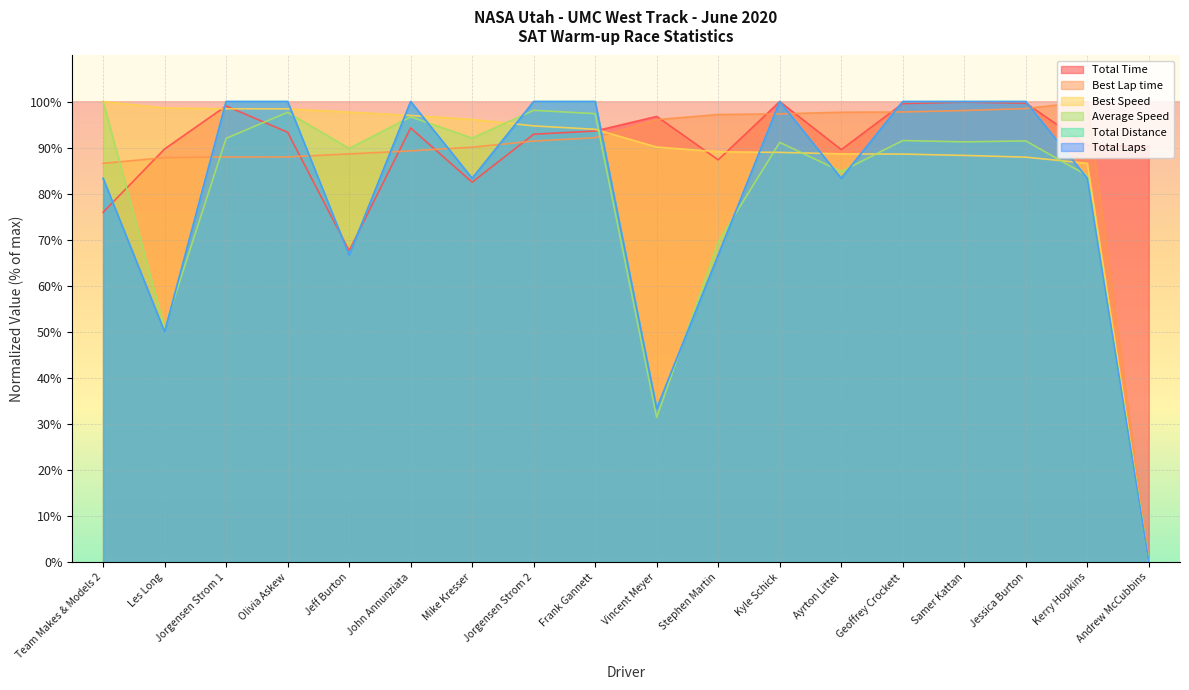

At which label does Best Speed reach its minimum?

Andrew McCubbins